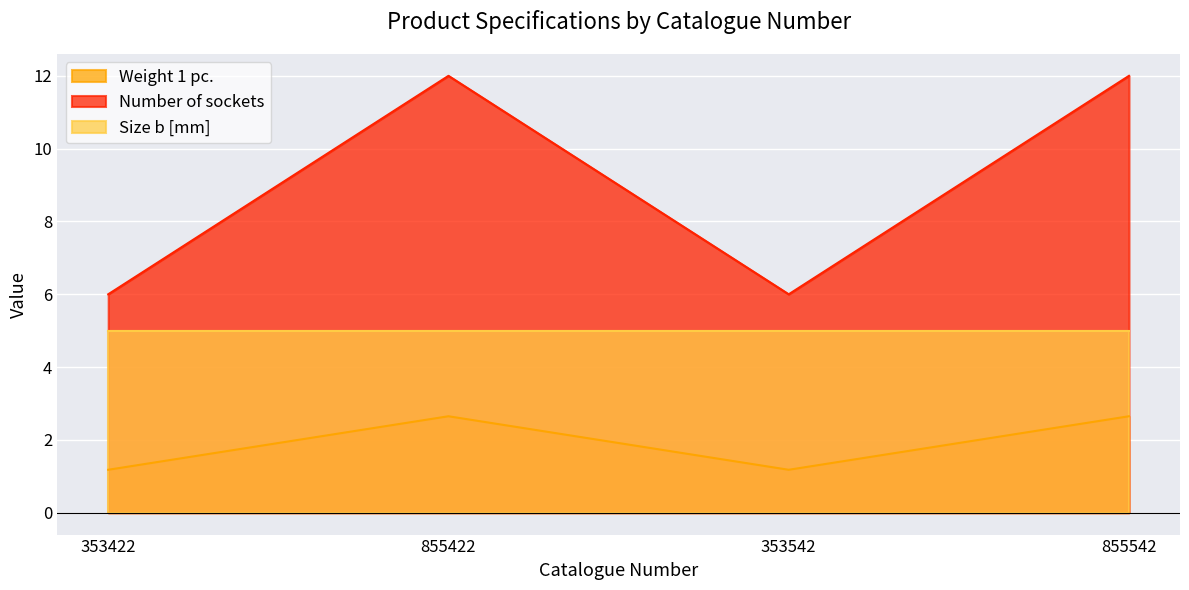

The Weight 1 pc. series shows 5.7 at 855422. True or false?

False